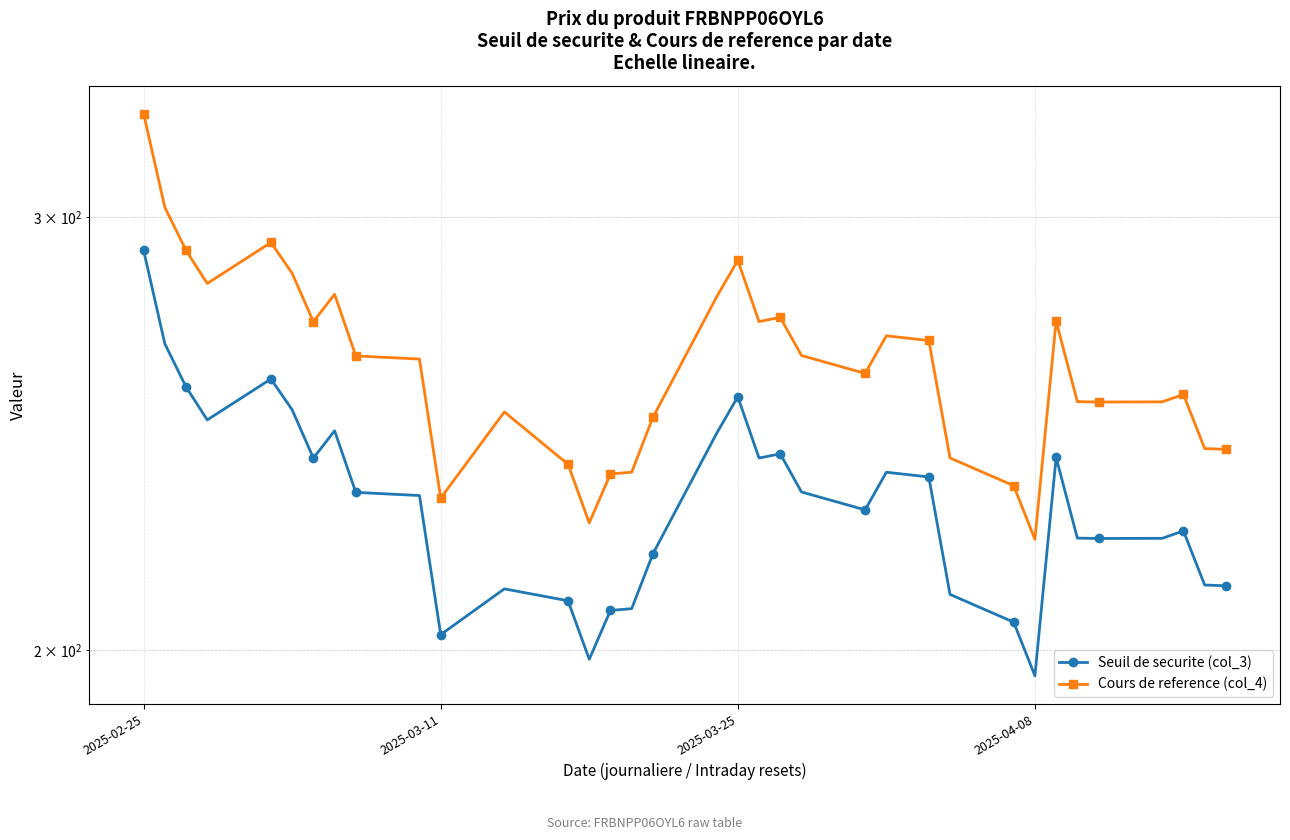

Where does the Seuil de securite (col_3) series first go above 231?

2025-02-25